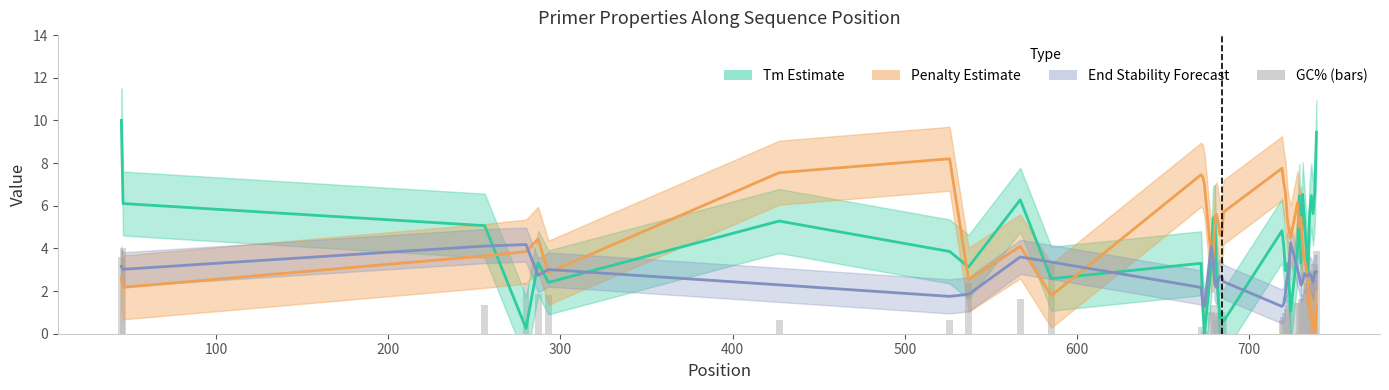

How many values are below 1?

12